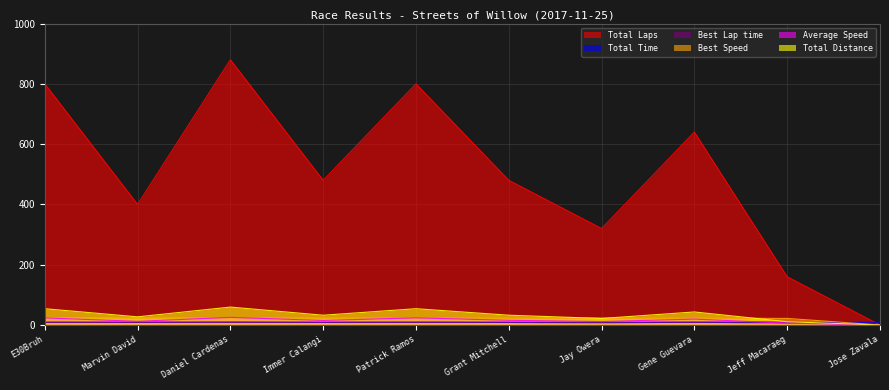

What is the value of the Total Distance point at the 9th from the left?

10.8